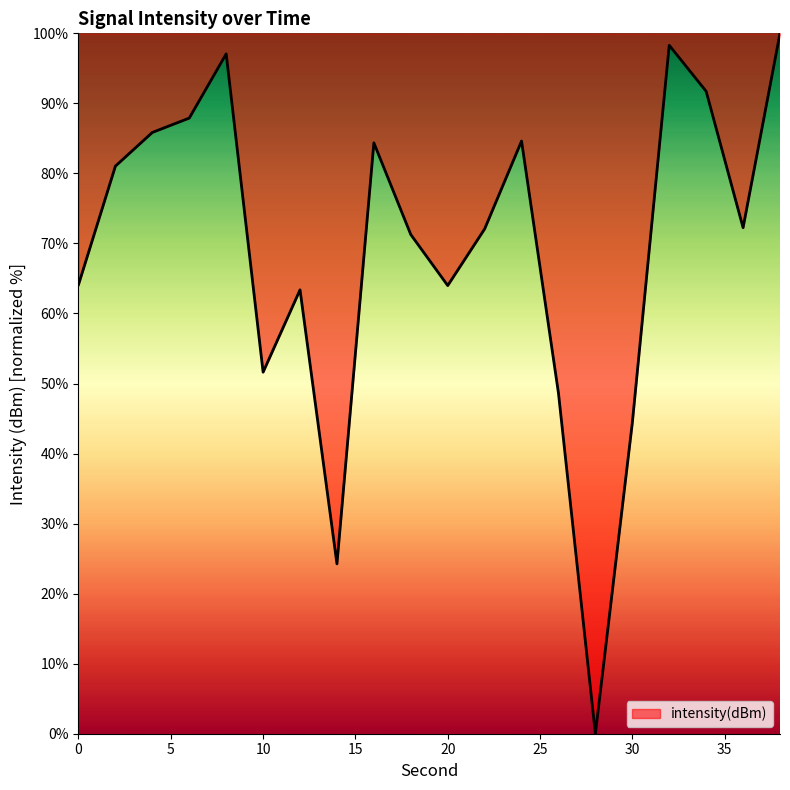

What is the difference between the maximum and minimum values?

100.0